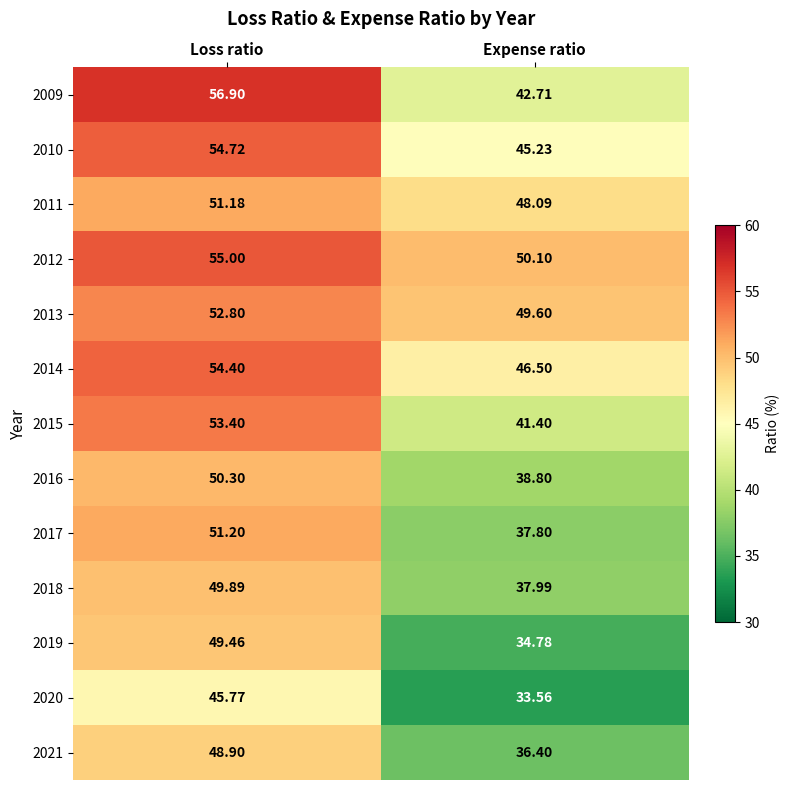

Which category has the highest value across all series?

Loss ratio